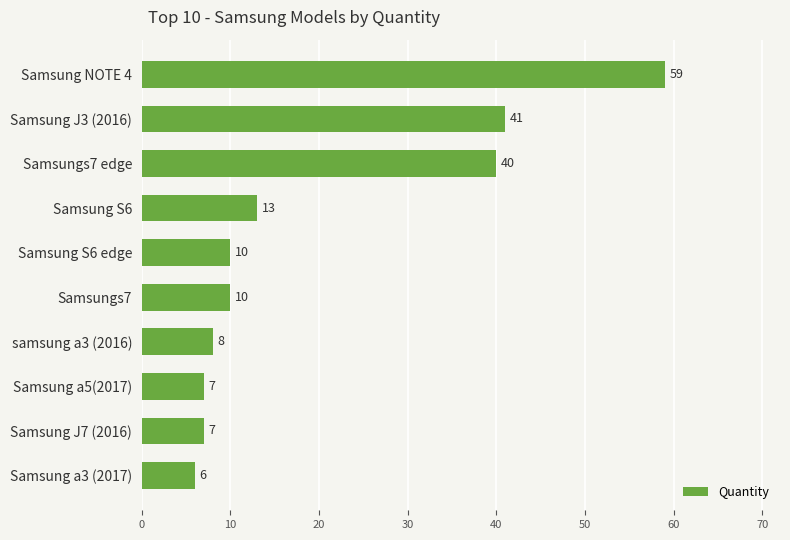

The chart shows a value of 9 at Samsung a3 (2017). True or false?

False